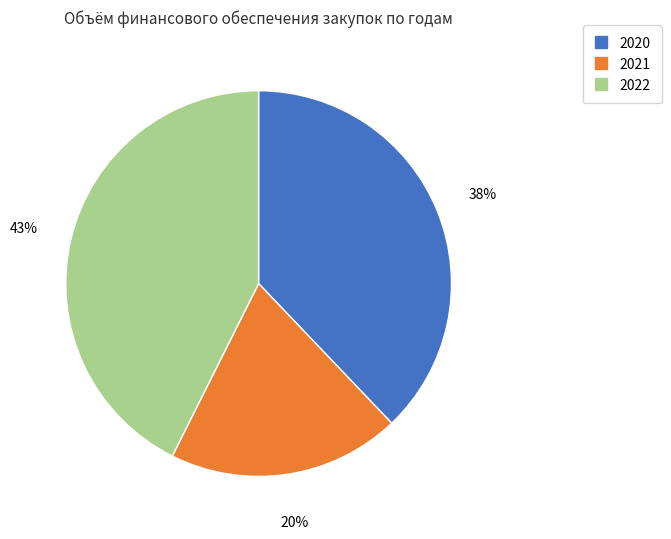

Which has a higher value, 2022 or 2020?

2022